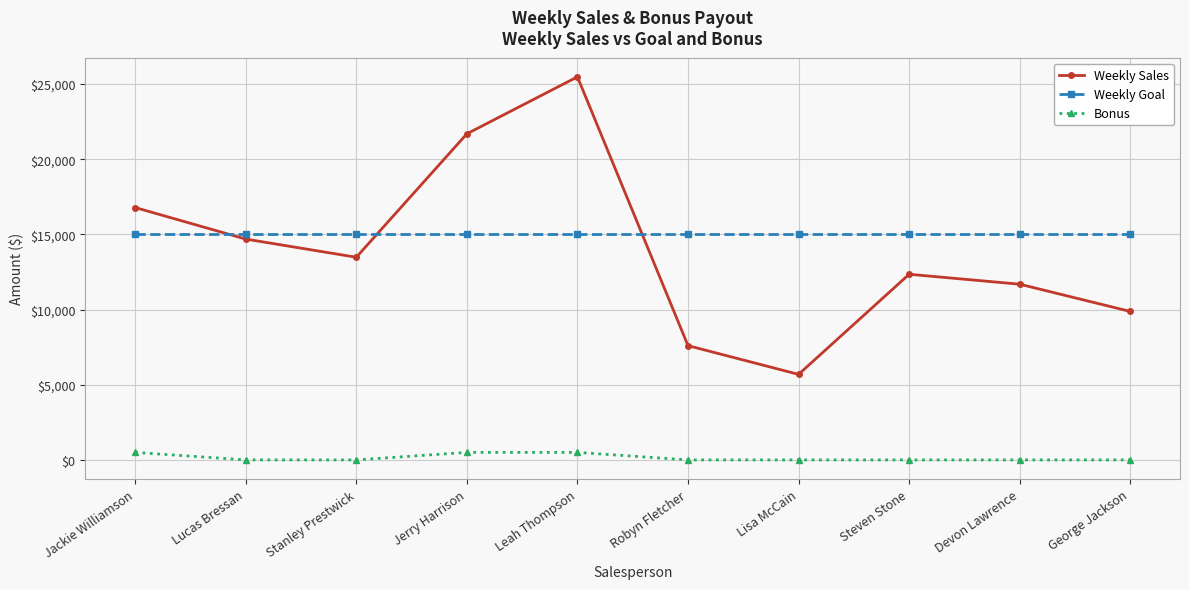

How many series are shown in this chart?

3